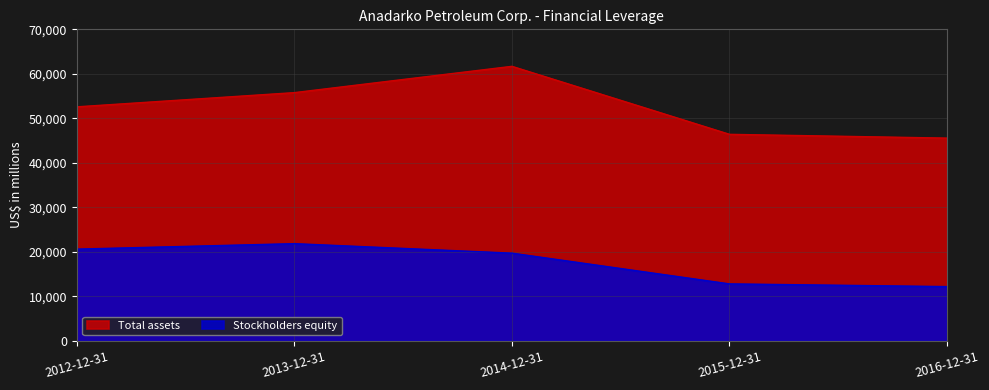

What are all the series names shown in the legend?

Total assets, Stockholders equity